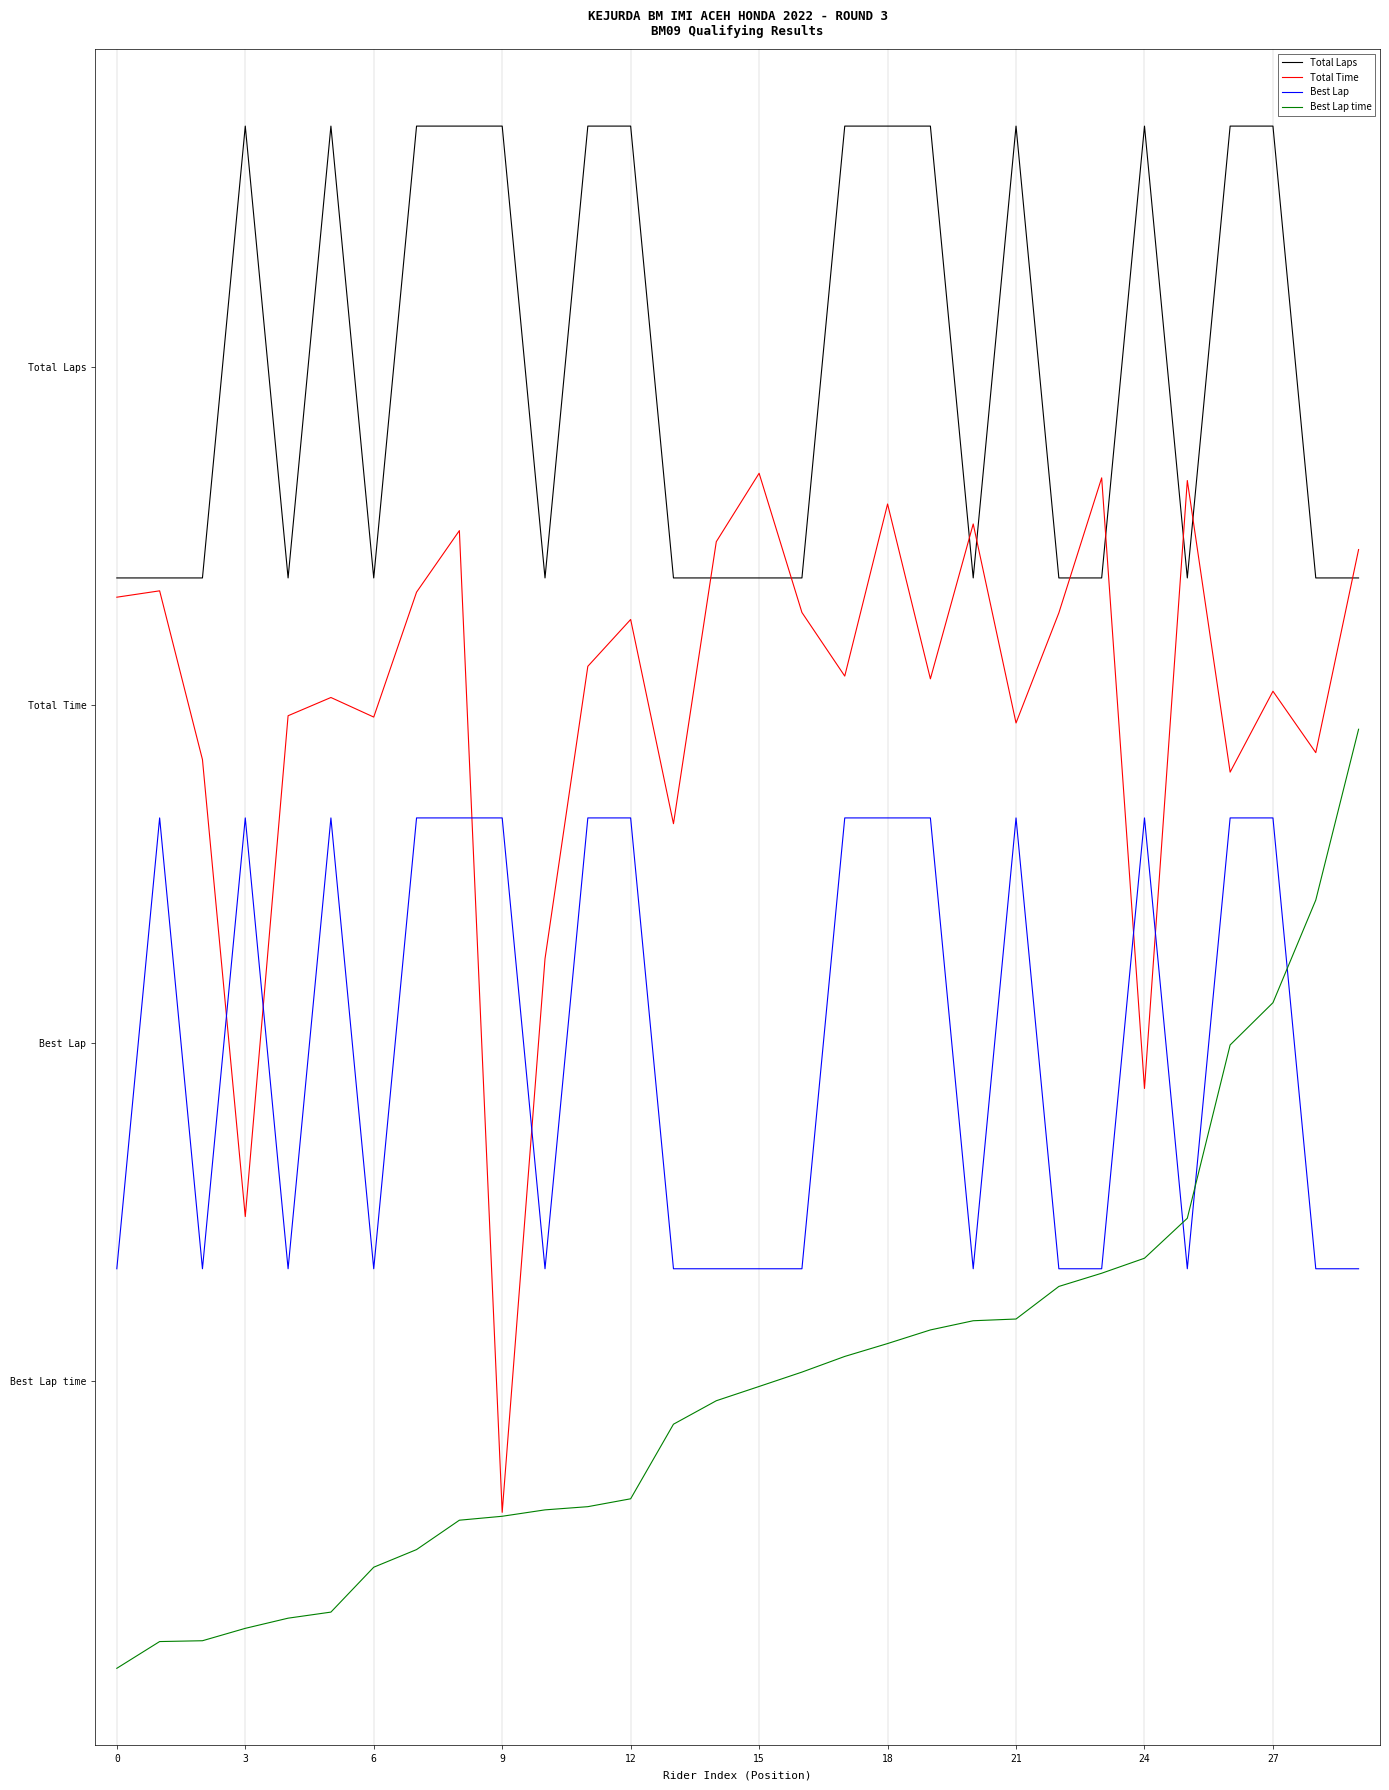

What are all the series names shown in the legend?

Total Laps, Total Time, Best Lap, Best Lap time